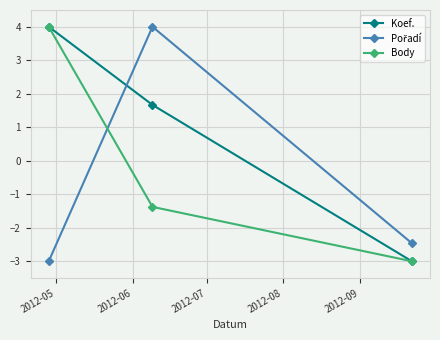

What is the maximum value for Body?

4.0